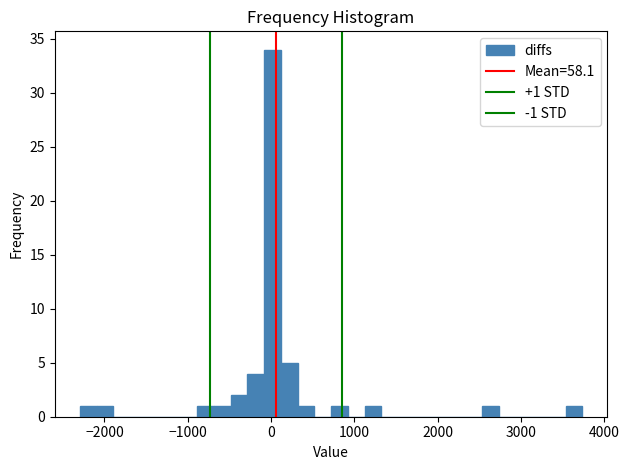

Around what value on the x-axis is the tallest bar? Give the approximate position of its centre, as read against the axis.

0